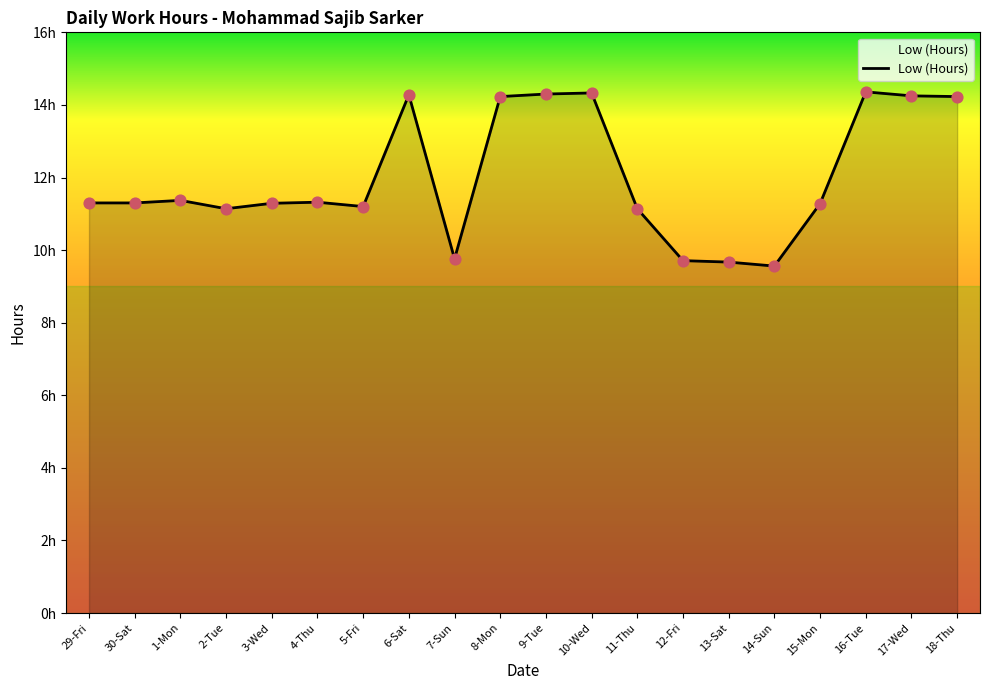

Which has a higher value, 5-Fri or 14-Sun?

5-Fri